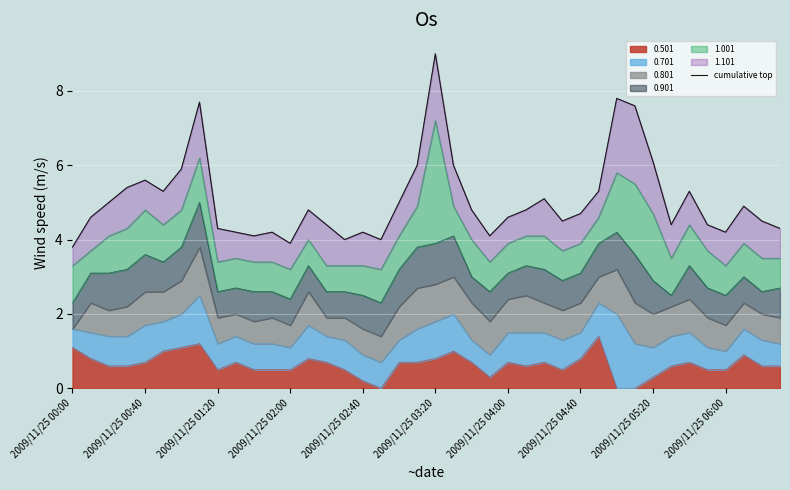

How many categories are shown in the chart?

40